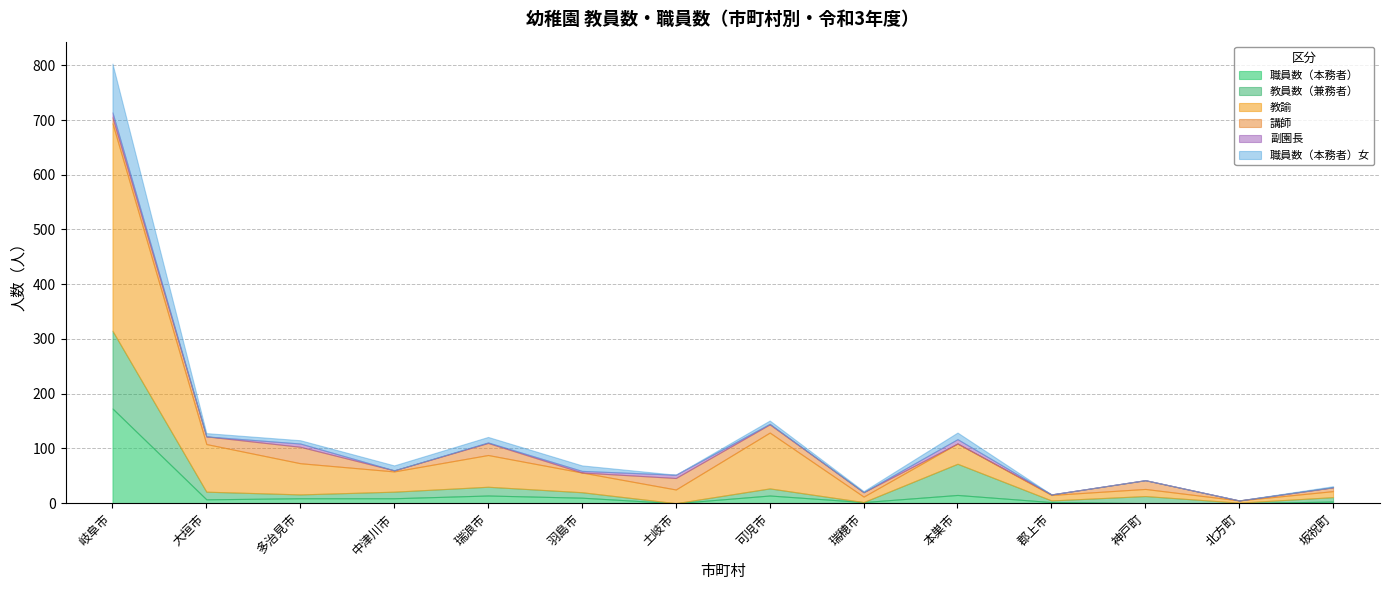

What is the label of the 7th point from the right?

可児市